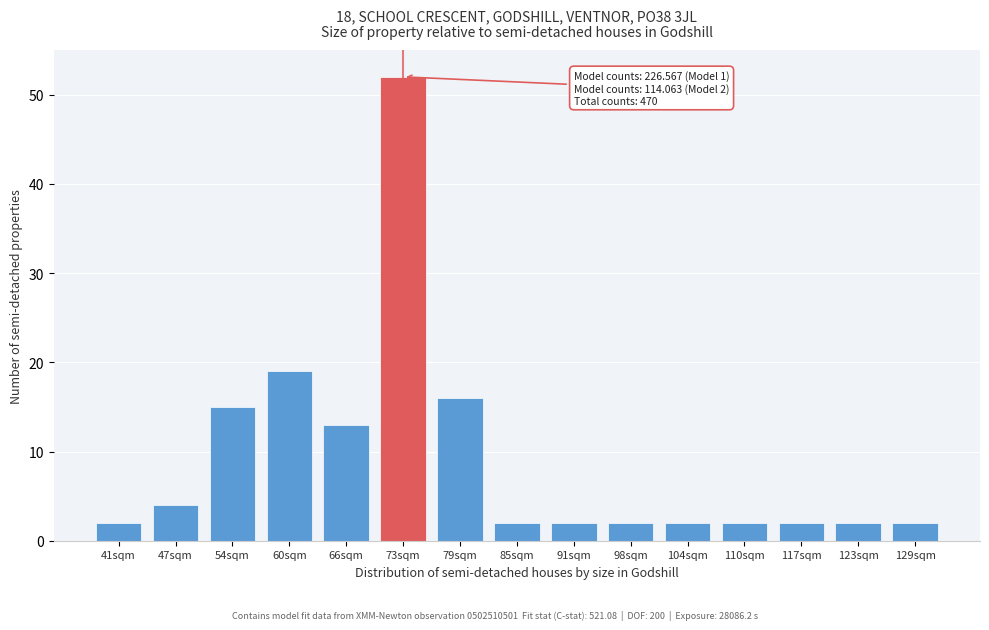

Reading right to left, list all the values displayed in this chart.

129sqm=2	123sqm=2	117sqm=2	110sqm=2	104sqm=2	98sqm=2	91sqm=2	85sqm=2	79sqm=16	73sqm=52	66sqm=13	60sqm=19	54sqm=15	47sqm=4	41sqm=2